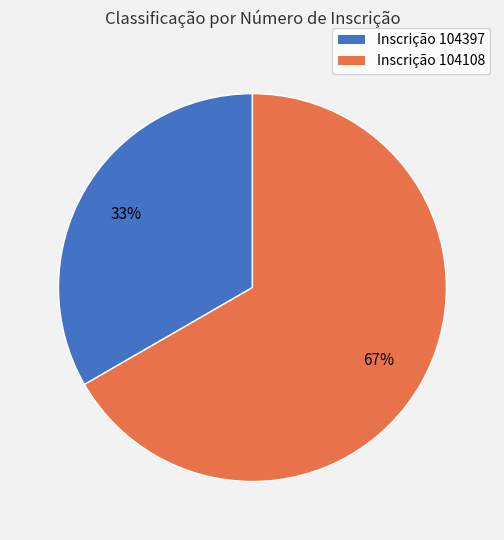

To the nearest percent, what is the combined percentage of Inscrição 104397 and Inscrição 104108?

100%